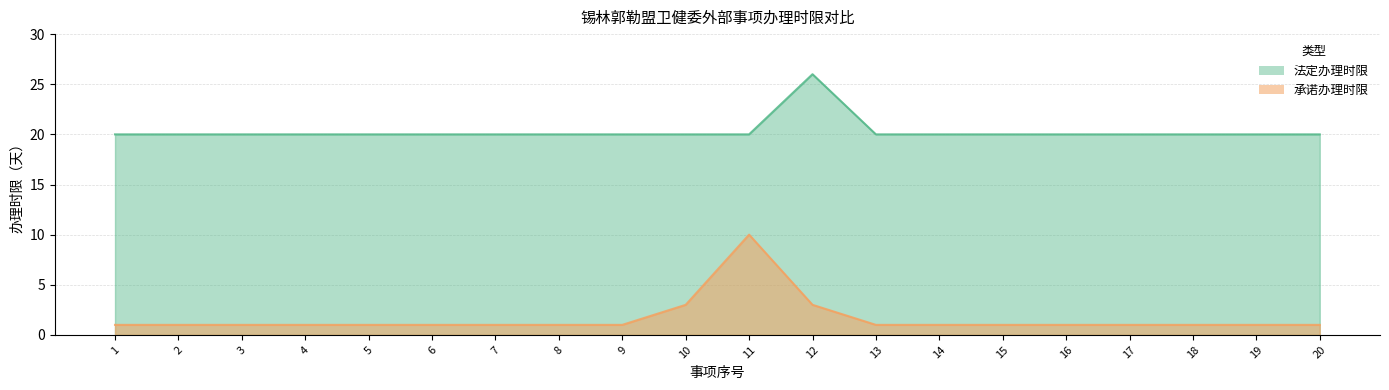

What is the minimum value shown in the chart?

1